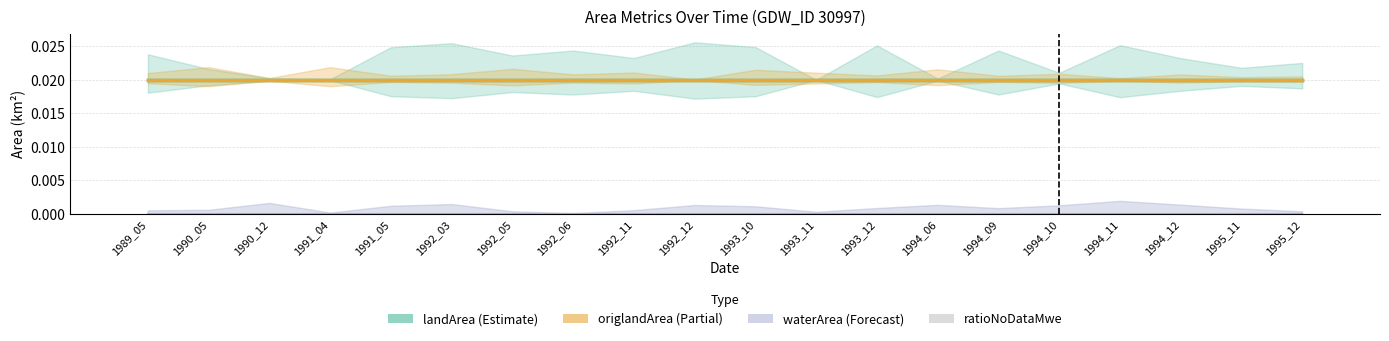

Rank the series by their maximum value, from highest to lowest.

landArea, origlandArea, waterArea, ratioNoDataMwe